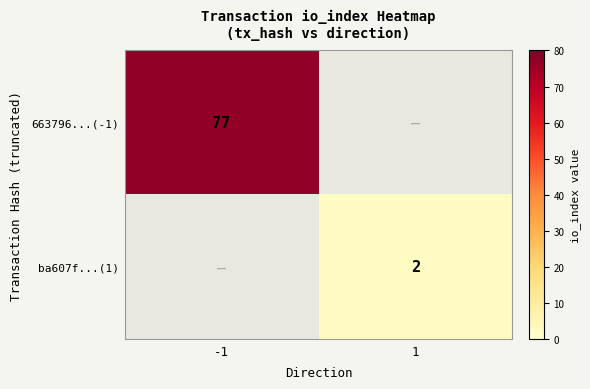

What is the spread (max minus min) of values at -1?

77